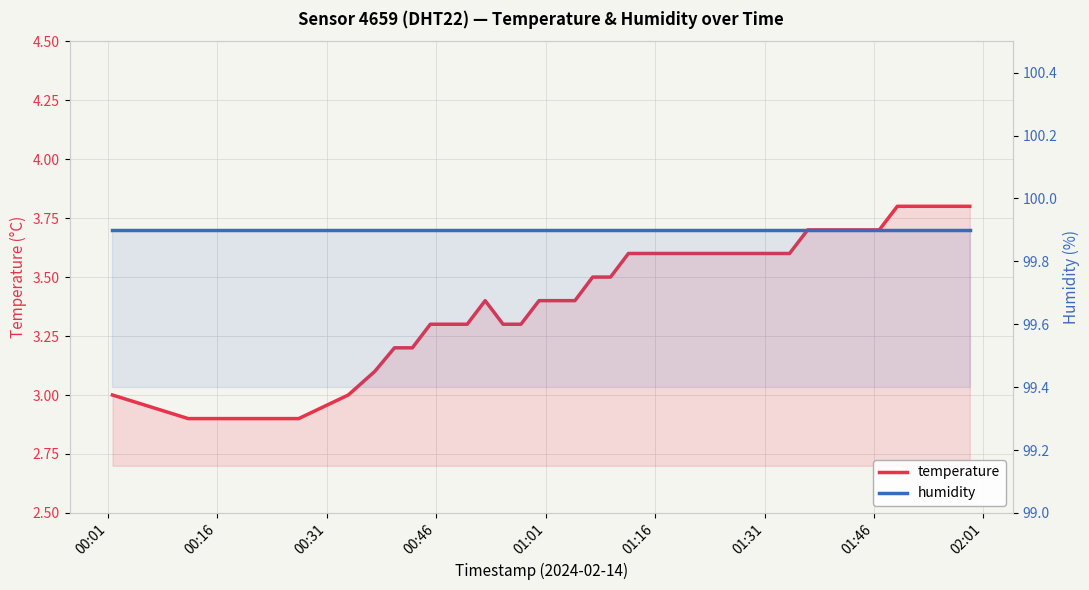

Does the chart display data point markers on the line(s)?

No